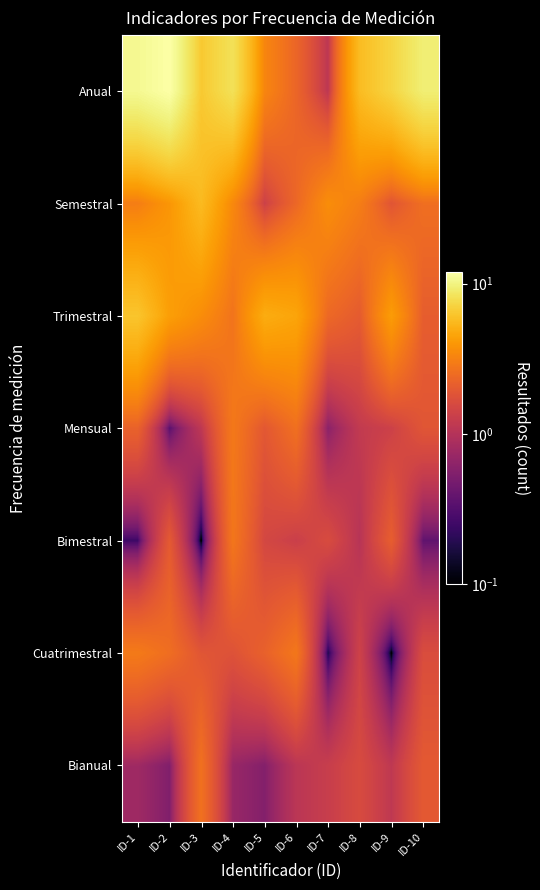

What is the difference between the highest and lowest values at ID-6?

3.5